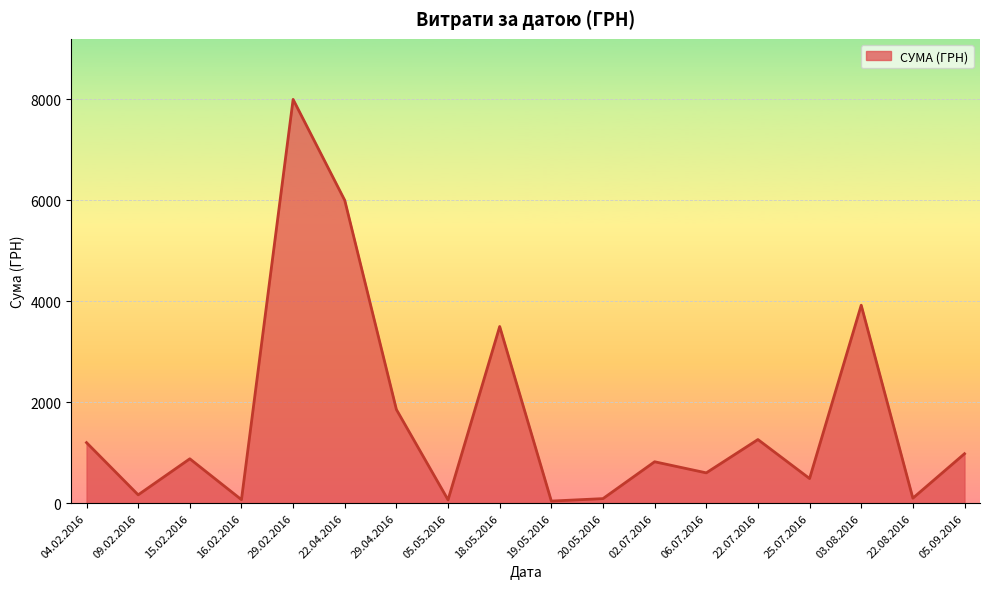

What is the approximate value at 09.02.2016?

164.5